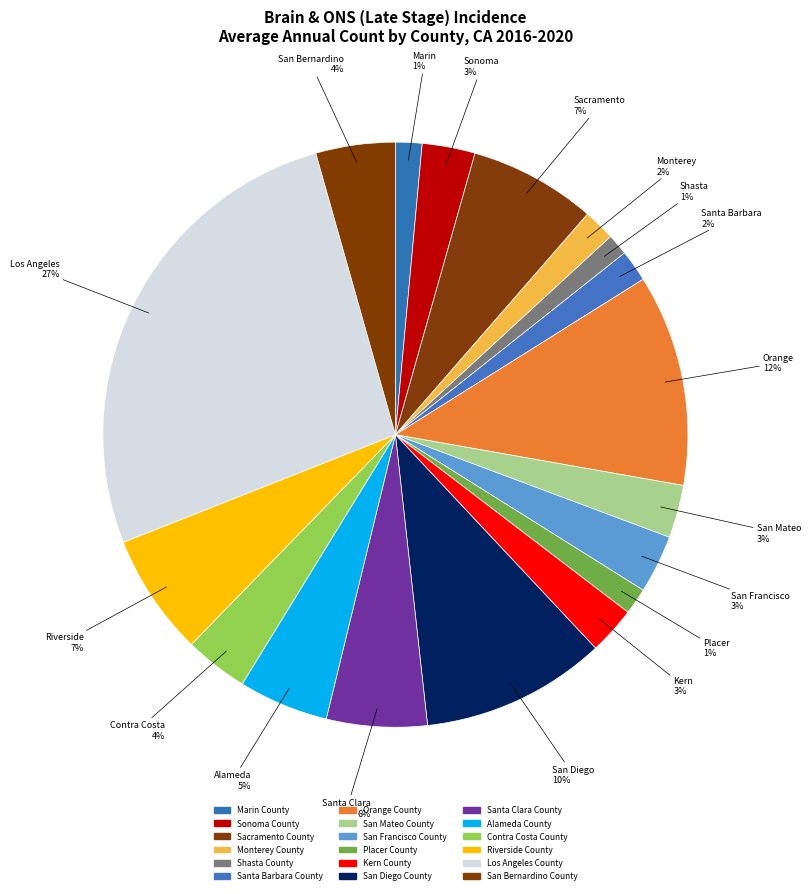

To the nearest percent, what is the difference between the San Bernardino County and San Diego County slice percentages?

6%